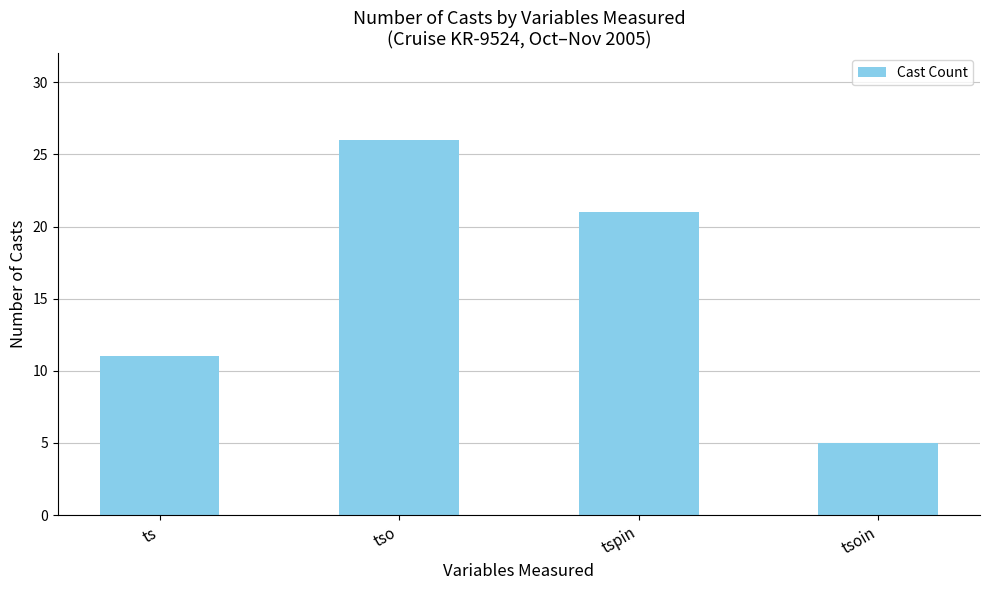

How many bars are there in total?

4